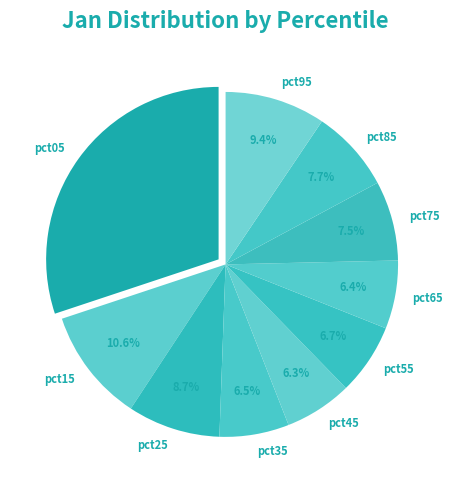

What percentage is the pct55 slice, to the nearest percent?

7%